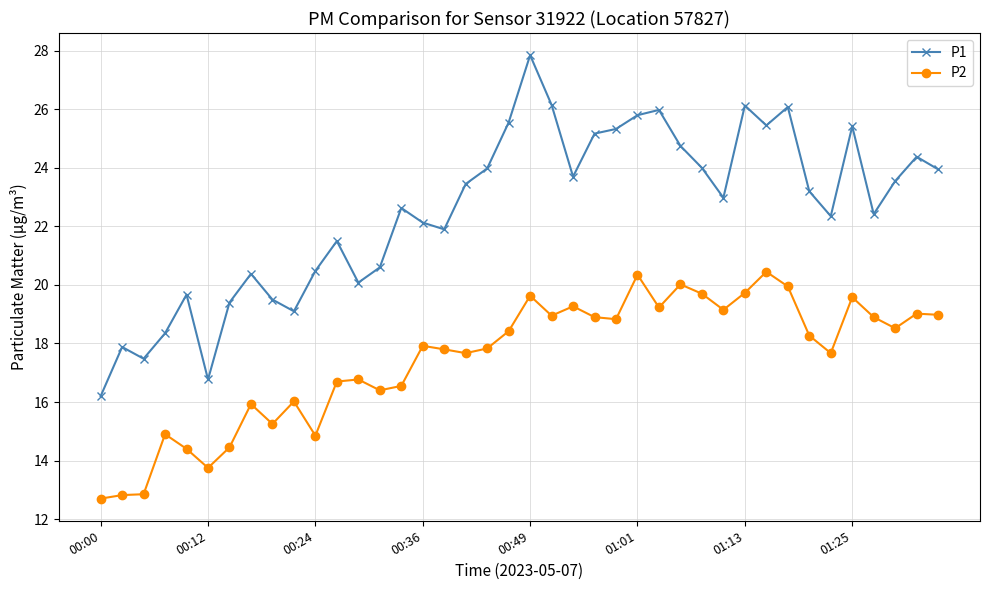

What is the value of the P1 point at the 3rd from the left?

17.5